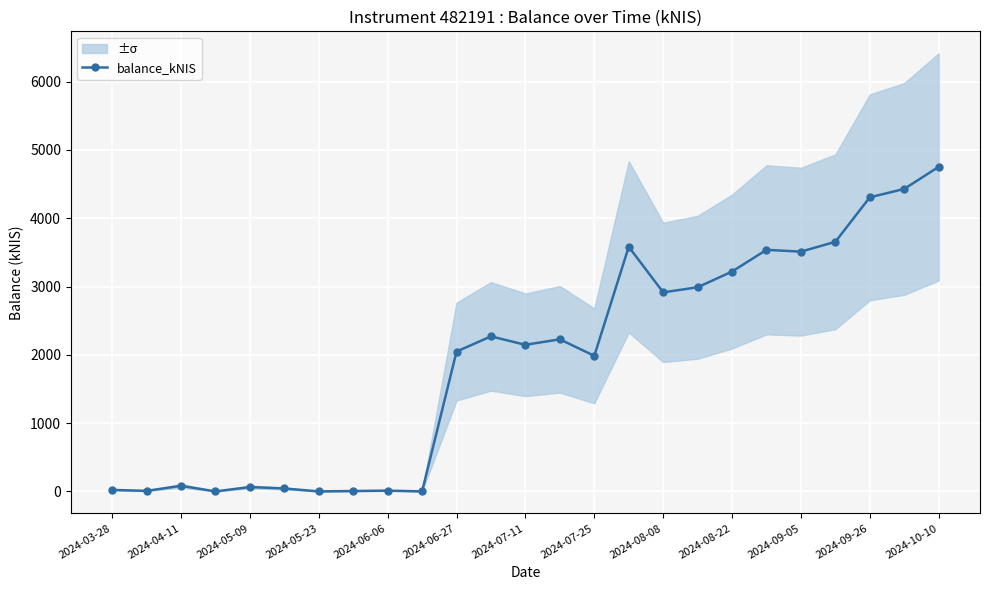

True or false: balance_kNIS has more than 1 points higher than both neighbors.

True